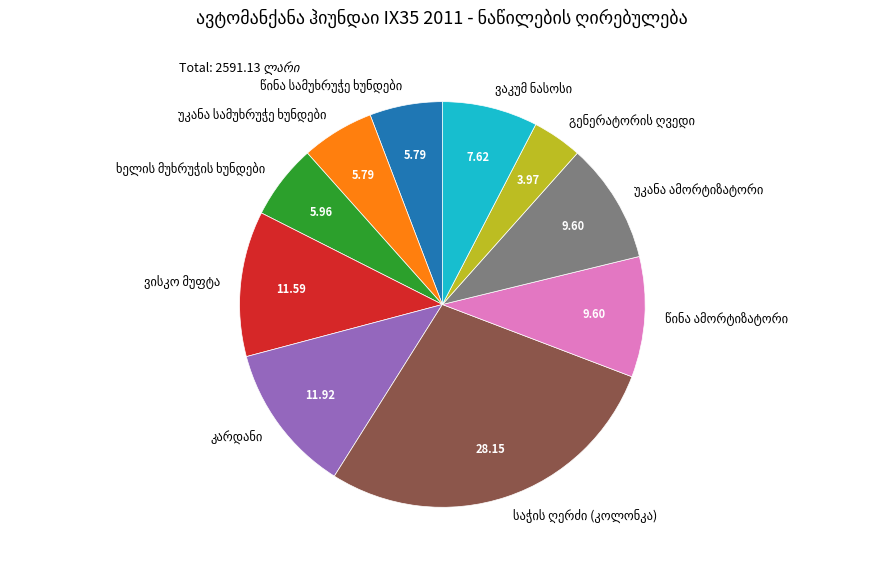

Does any single category account for the majority?

No